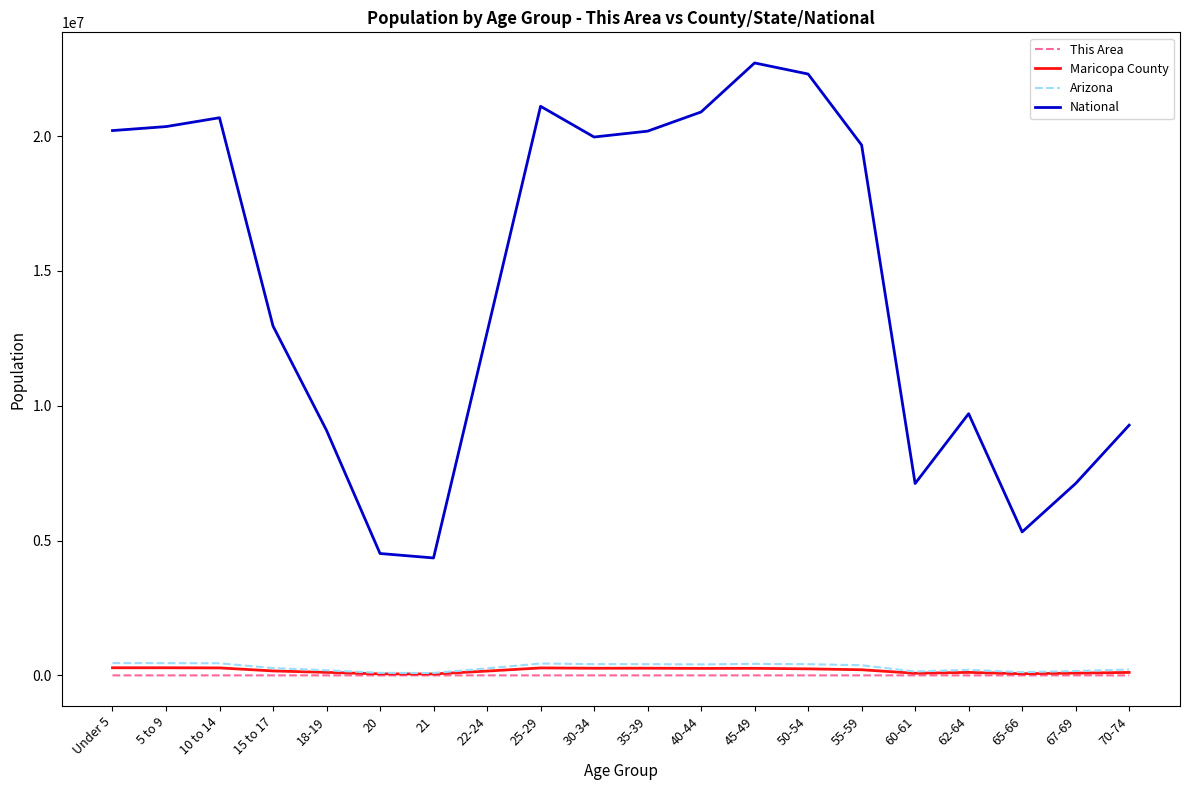

Does the chart display data point markers on the line(s)?

No